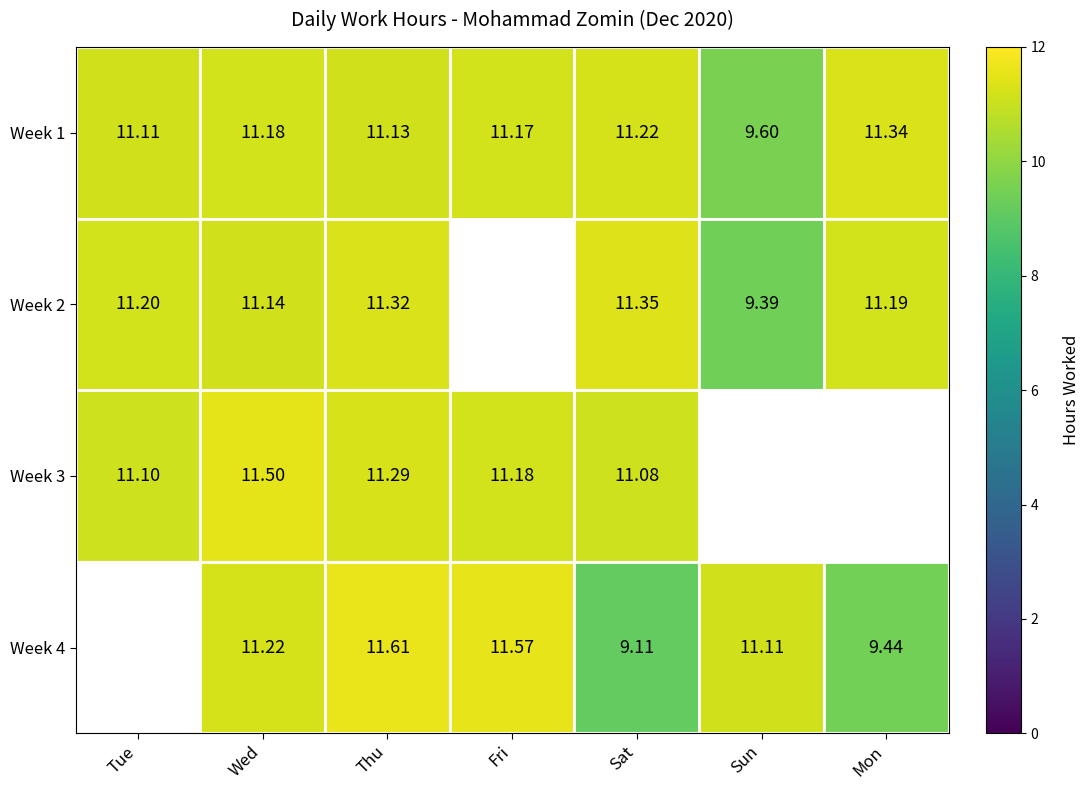

Count the number of categories in the chart.

7